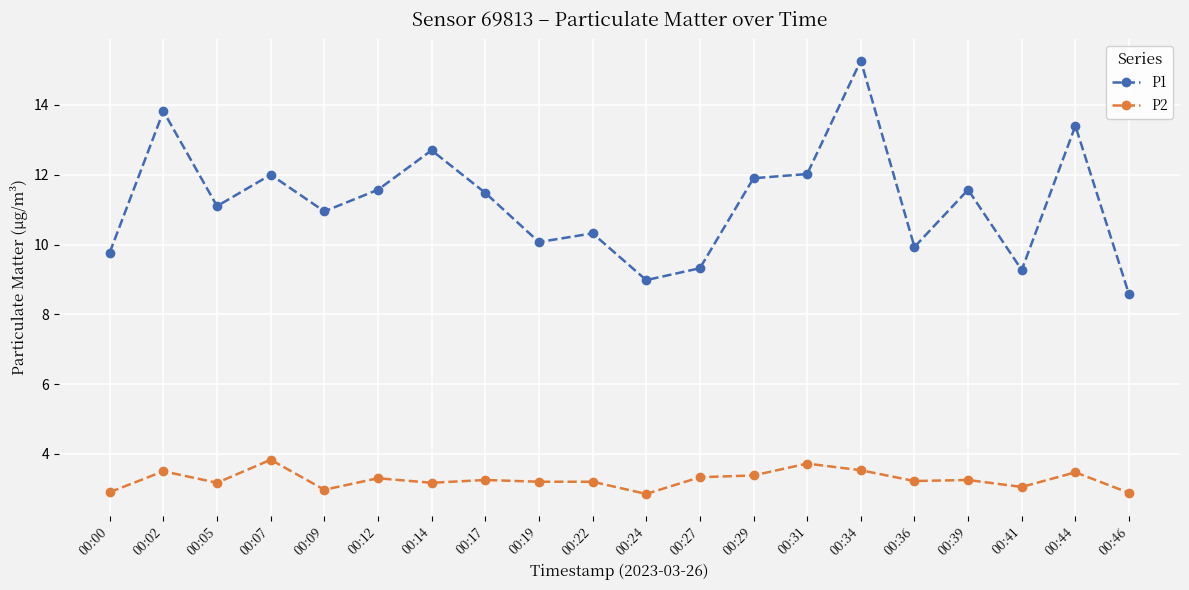

What is the value of the P1 point at the 6th from the left?

11.6